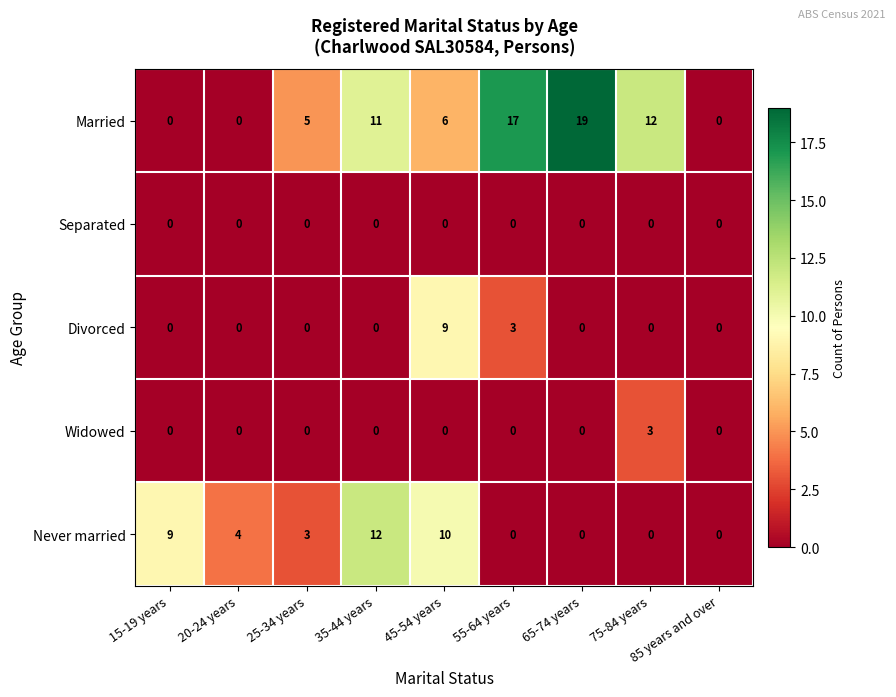

Which series changed the most between 15-19 years and 20-24 years?

Never married